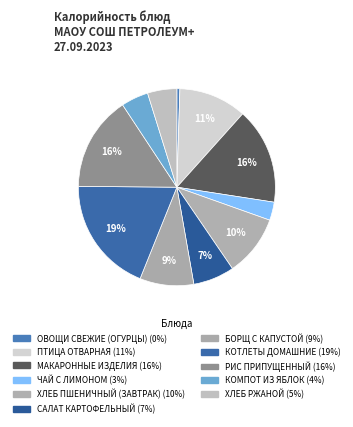

Is there a majority slice in this chart?

No